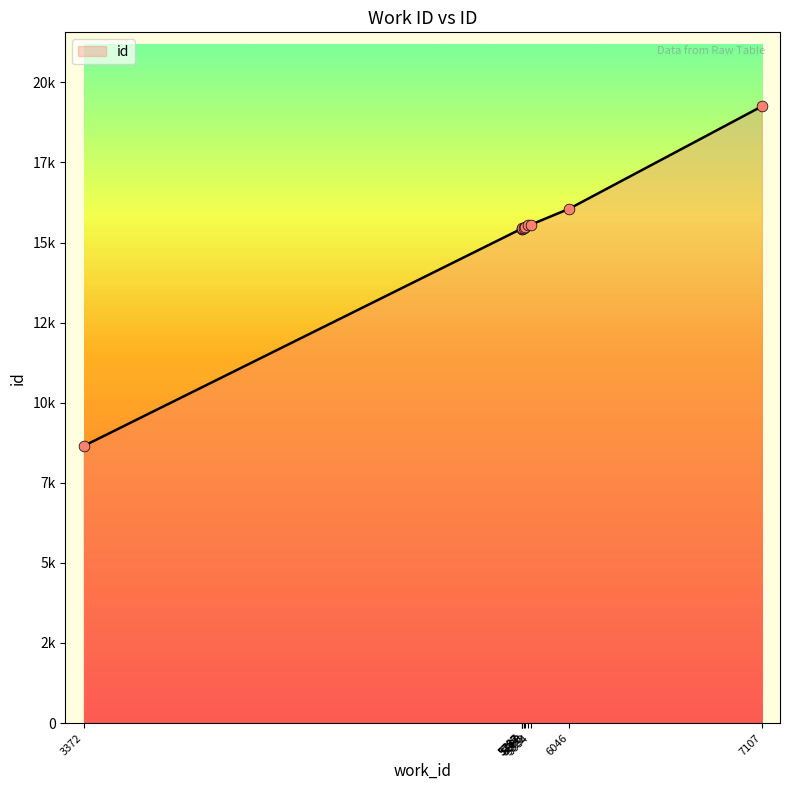

What is the change in value from 5799 to 6046?

+588